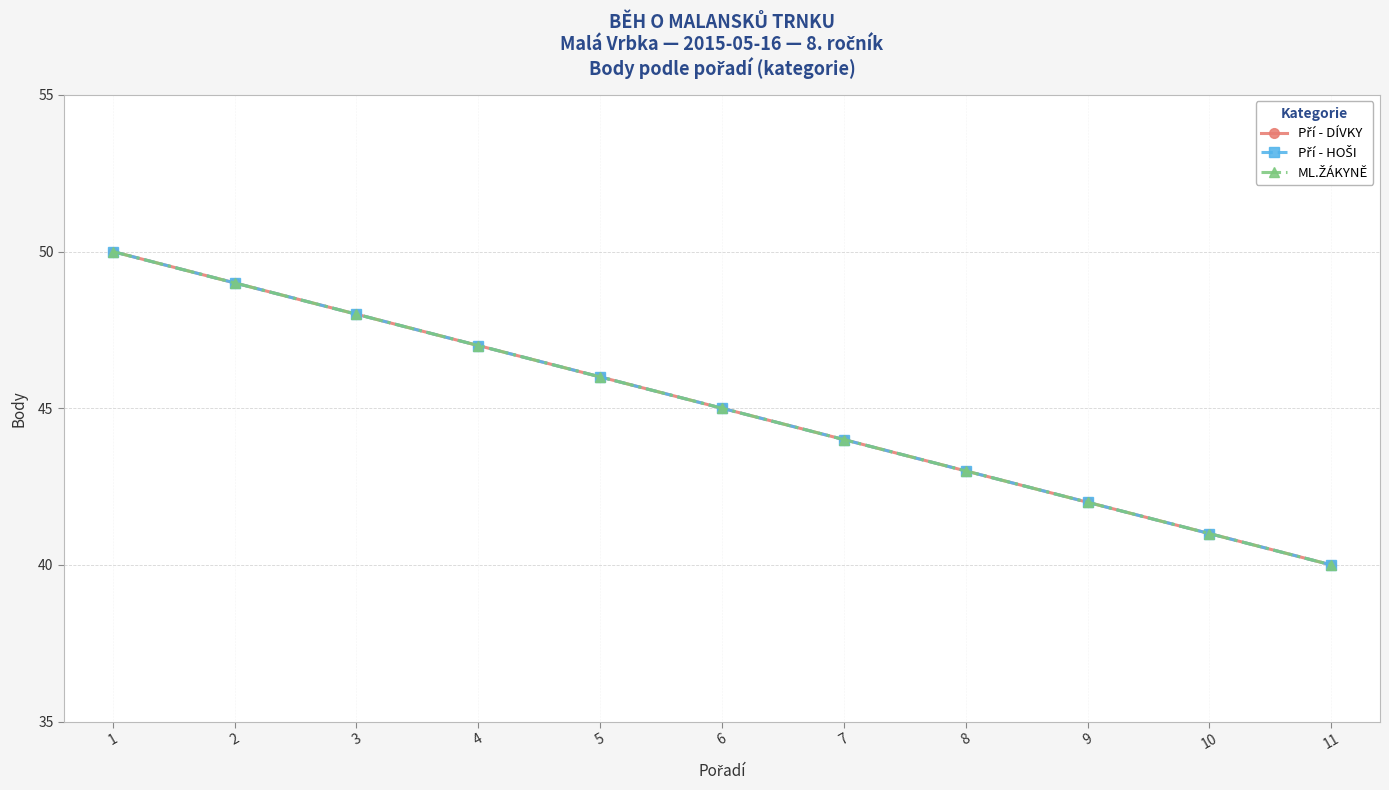

Is this an area chart (filled region under the line)?

No